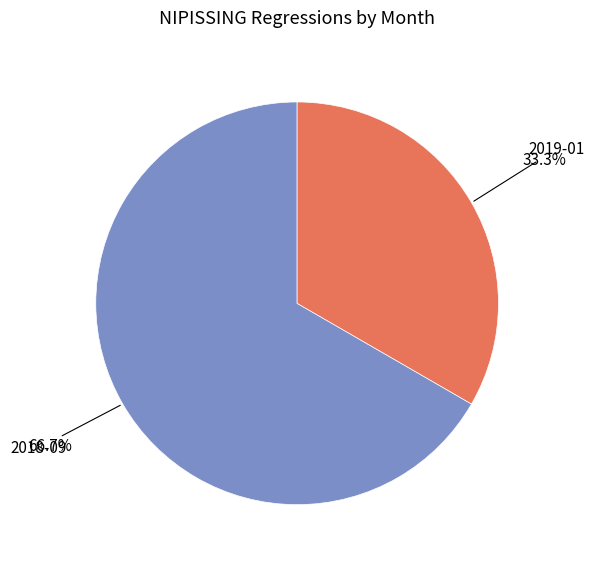

Is it true that 2019-01 is 33% of the pie?

True